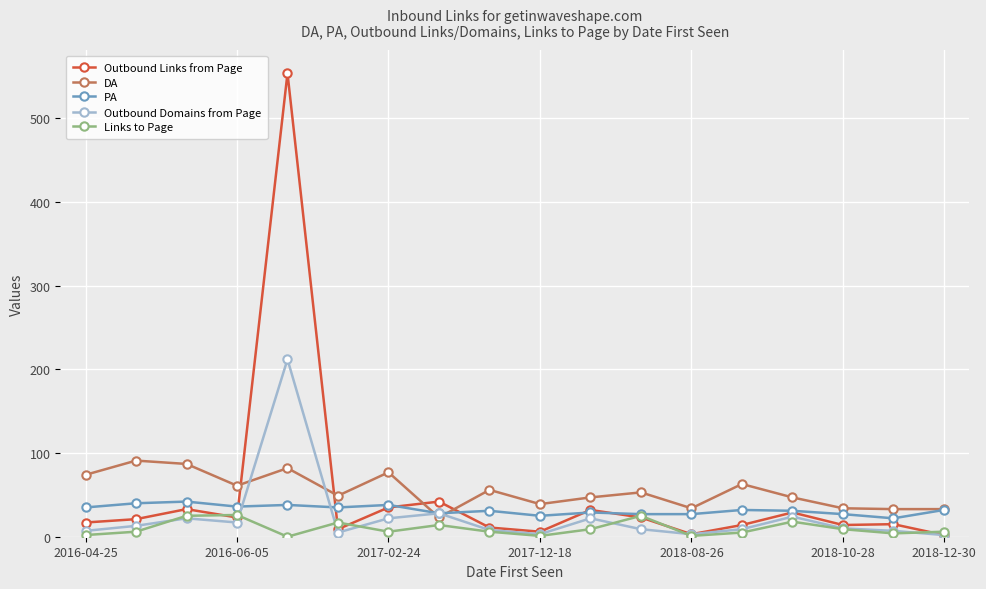

What is the sum of all Outbound Domains from Page values?

423